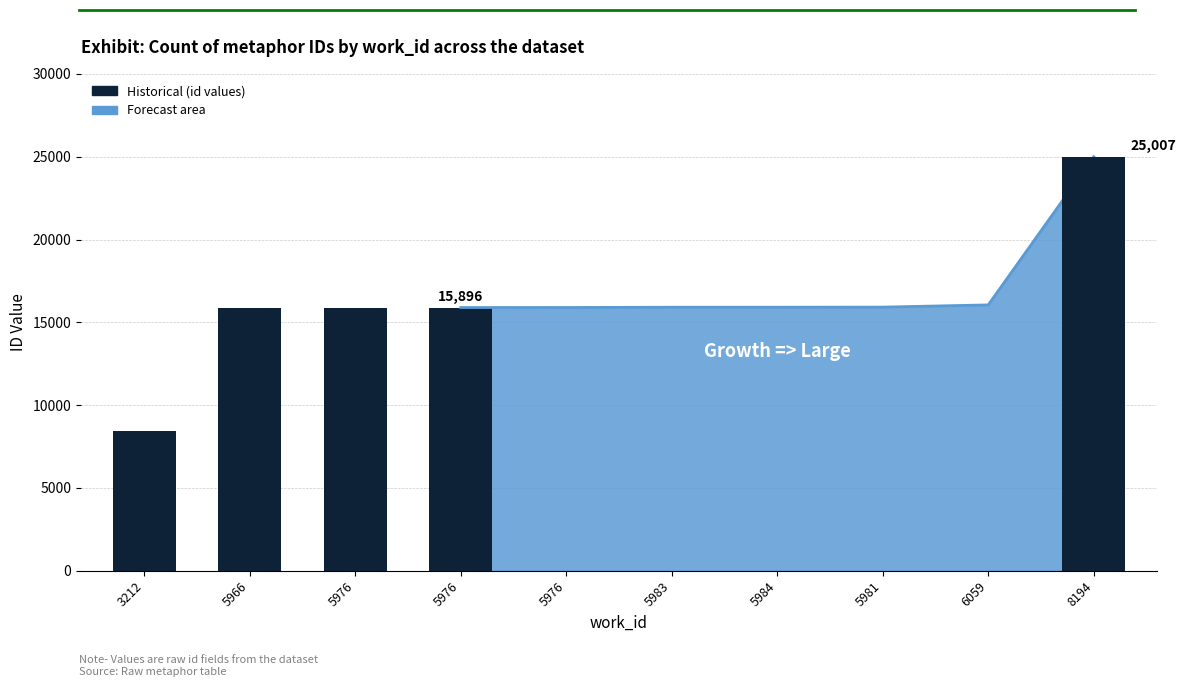

What is the ratio of the value at 8194 to the value at 3212?

3.0